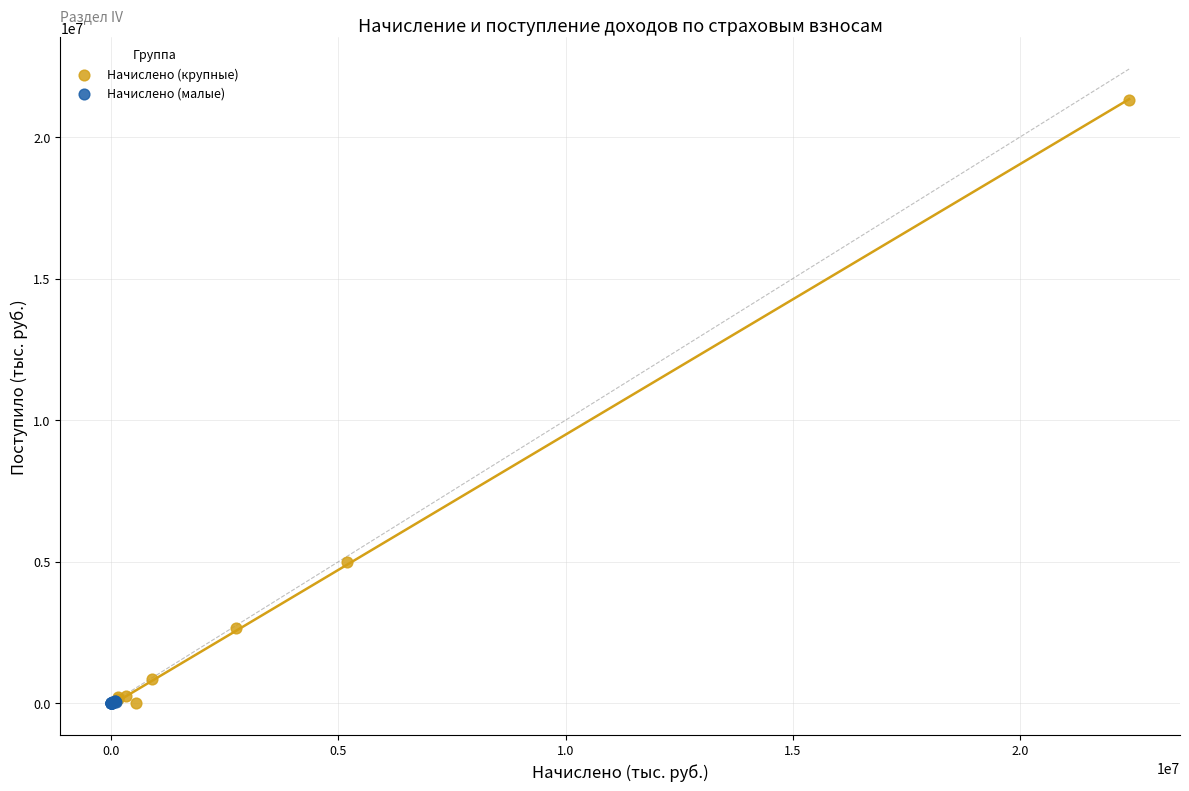

Which series reaches the maximum Y coordinate?

Начислено (крупные)